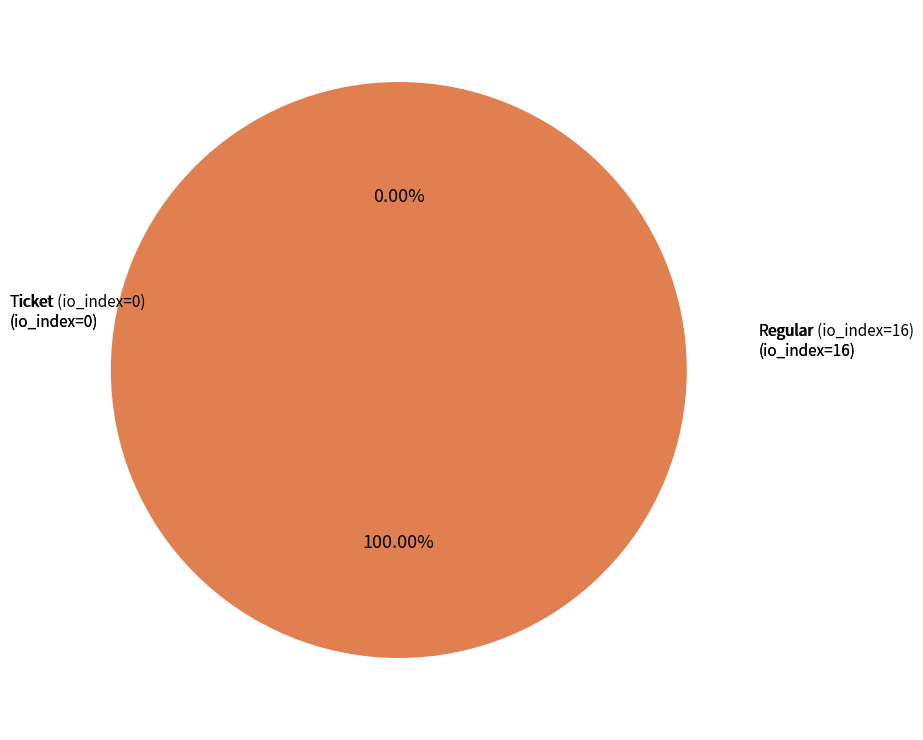

Combined, do Ticket (io_index=0) and Regular (io_index=16) account for over 50%?

Yes